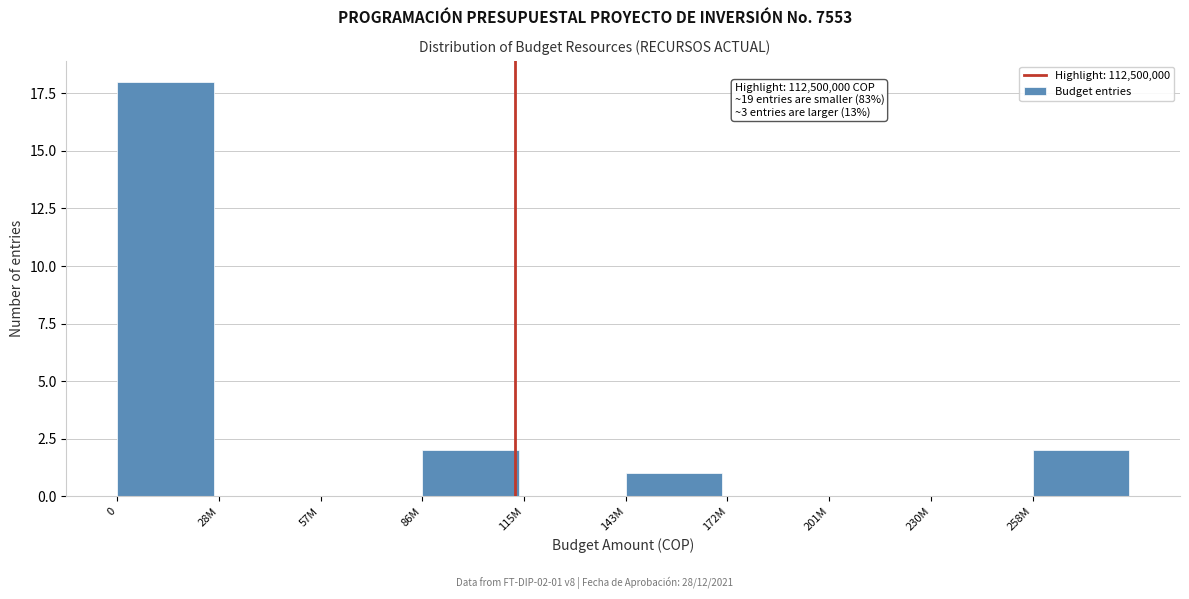

Reading left to right, transcribe all the data shown in this chart.

0=18	28M=0	57M=0	86M=2	115M=0	143M=1	172M=0	201M=0	230M=0	258M=2